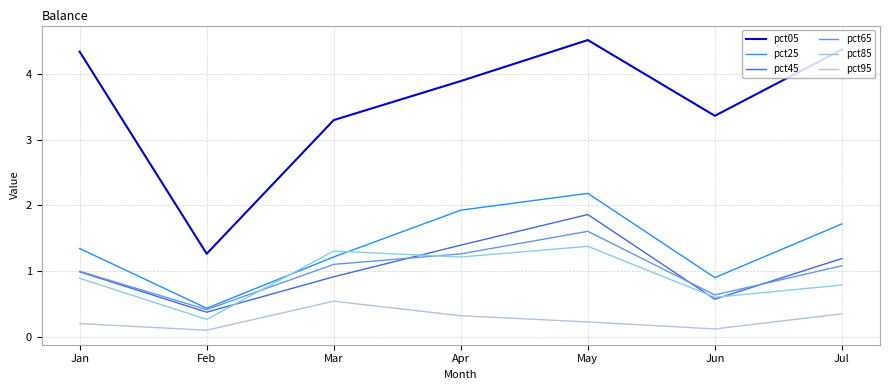

What are all the series names shown in the legend?

pct05, pct25, pct45, pct65, pct85, pct95